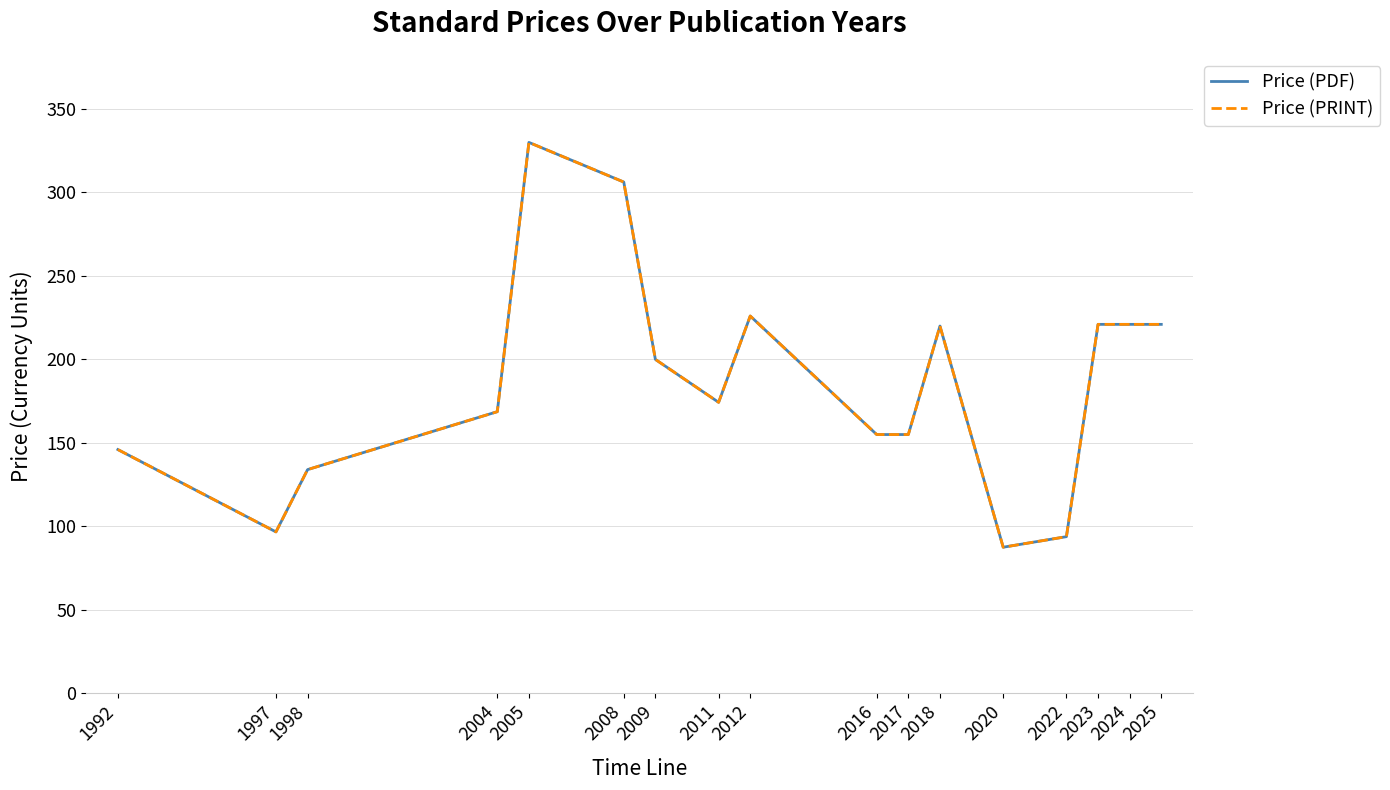

At which category does Price (PRINT) reach its first local peak?

2005